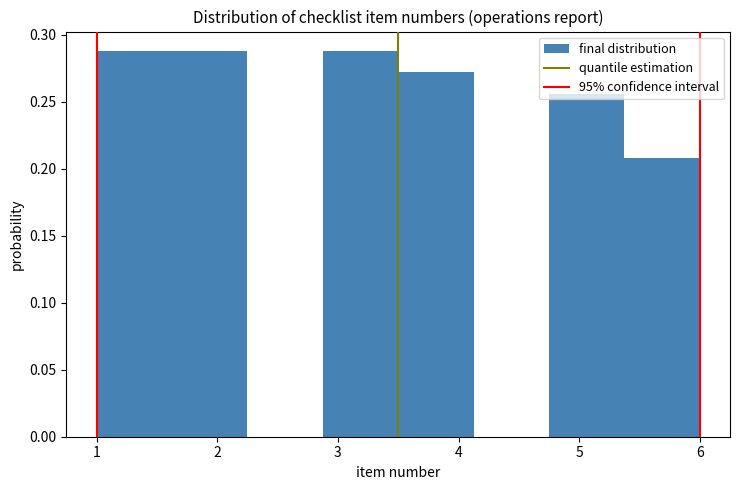

What is the height of the bar covering 1.0 to 1.6 on the x-axis? Neither the bar edges nor the heights are printed on the chart, so give them approximately, as read against the axes.

0.290